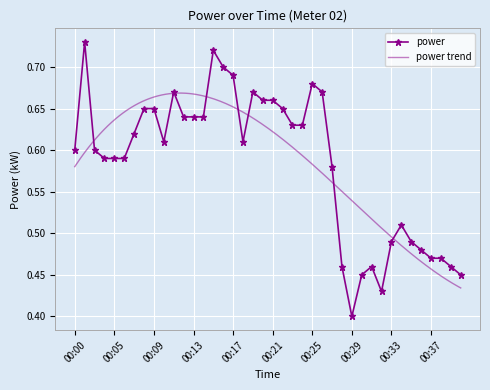

True or false: the data shows 0.7 at 00:25.

True